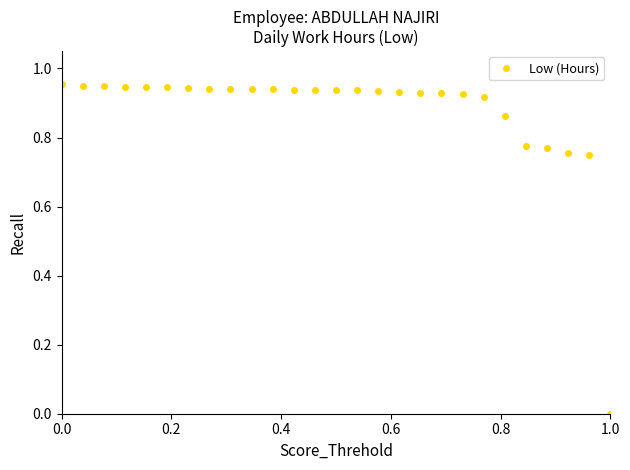

What is the sum of all values?

23.6